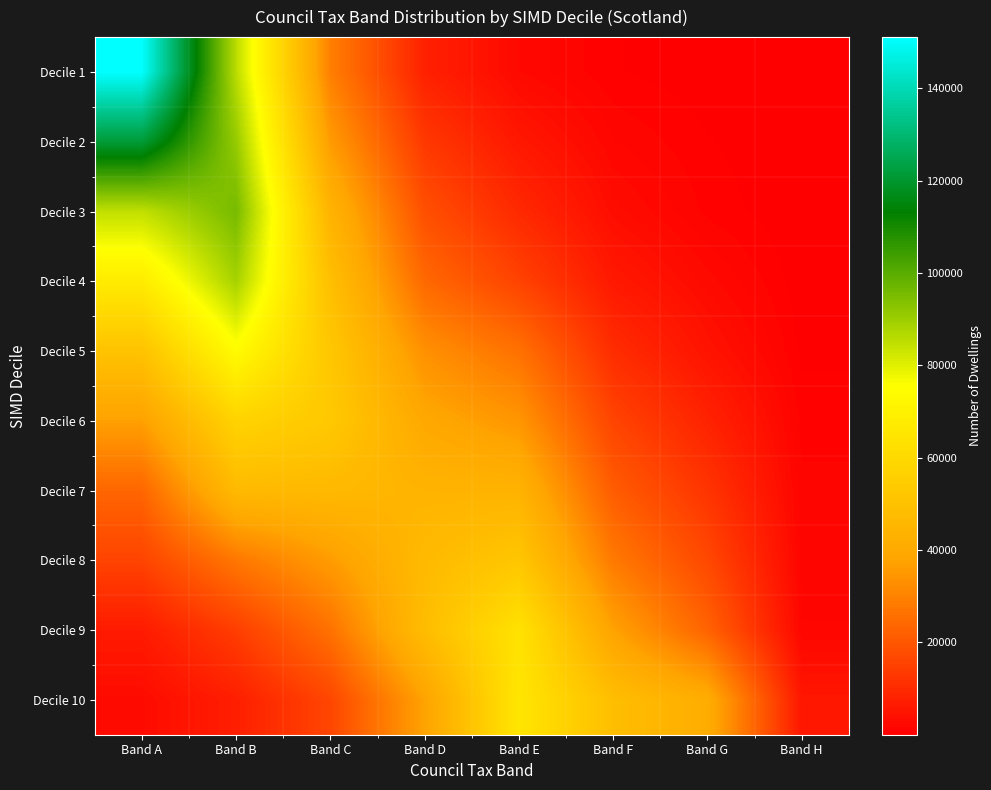

What is the difference between the highest and lowest values at Band E?

62745